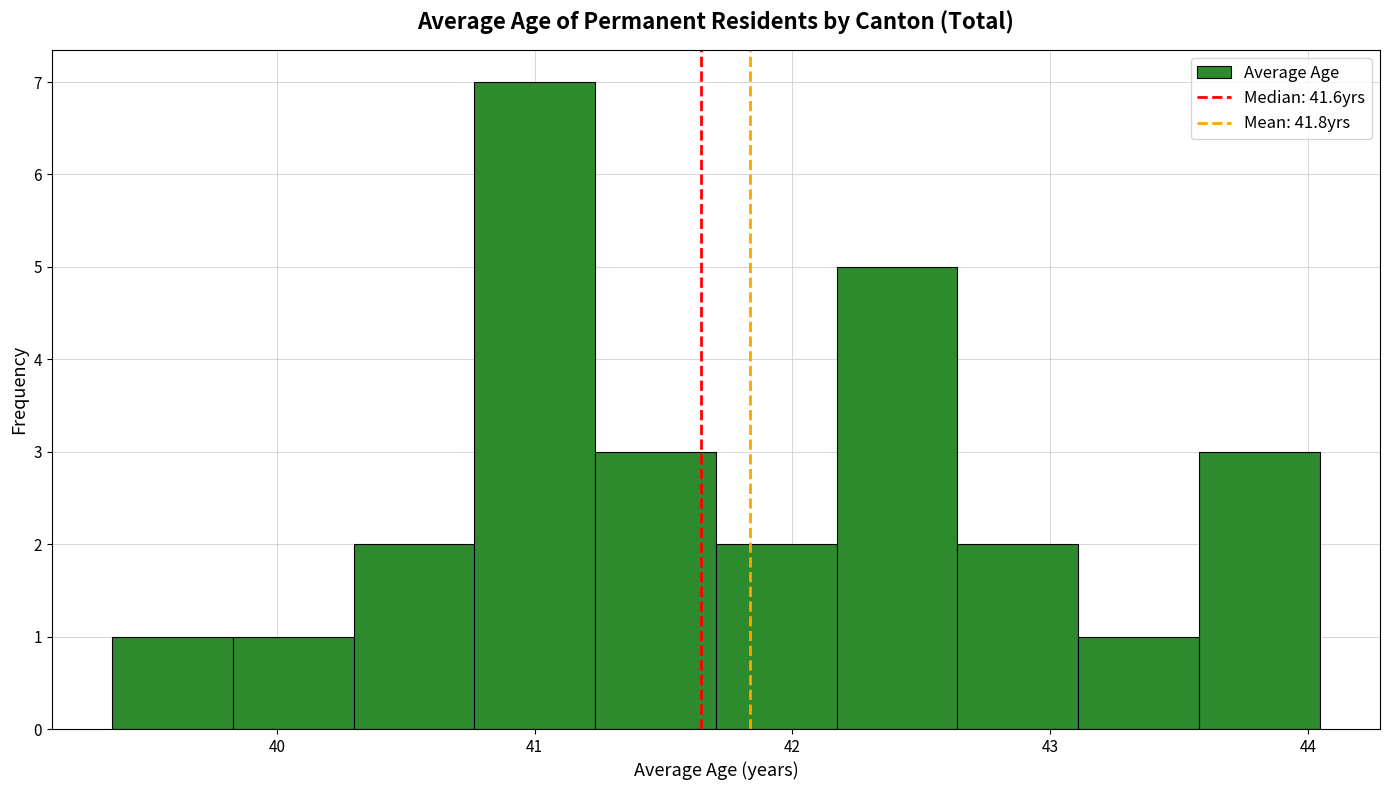

Reading left to right, transcribe this chart: for each bar, give the range it covers on the x-axis and its height. Neither the bar edges nor the heights are printed on the chart, so give them approximately, as read against the axes.

39.4 to 39.8: 1
39.8 to 40.3: 1
40.3 to 40.8: 2
40.8 to 41.2: 7
41.2 to 41.7: 3
41.7 to 42.2: 2
42.2 to 42.6: 5
42.6 to 43.1: 2
43.1 to 43.6: 1
43.6 to 44.0: 3